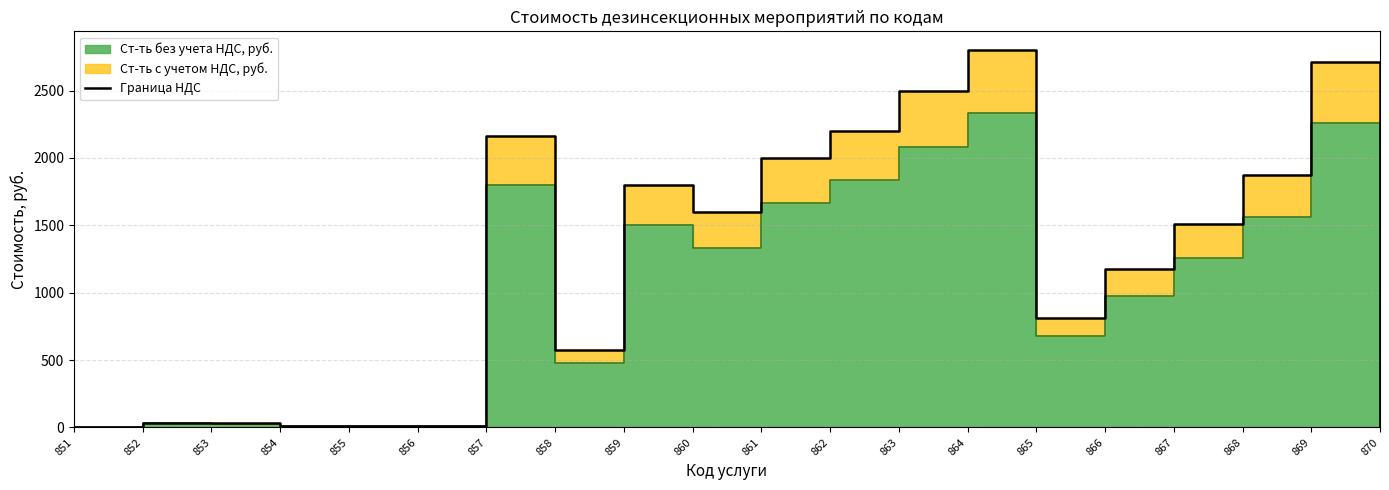

Reading left to right, transcribe all the data shown in this chart.

1.6	36.0	31.2	12.0	9.3	8.8	2161.2	574.5	1800.0	1600.0	2000.0	2200.0	2500.0	2800.0	813.8	1172.9	1512.2	1872.0	2712.0	2.2